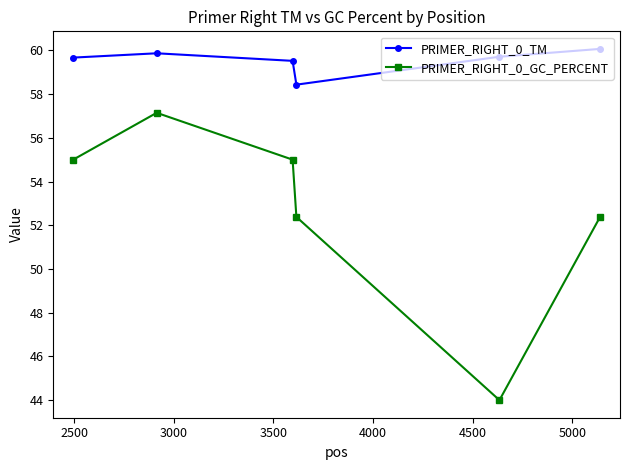

Reading left to right, list all the values displayed in this chart.

PRIMER_RIGHT_0_TM: 59.7	59.9	59.5	58.4	59.7	60.1
PRIMER_RIGHT_0_GC_PERCENT: 55.0	57.1	55.0	52.4	44.0	52.4